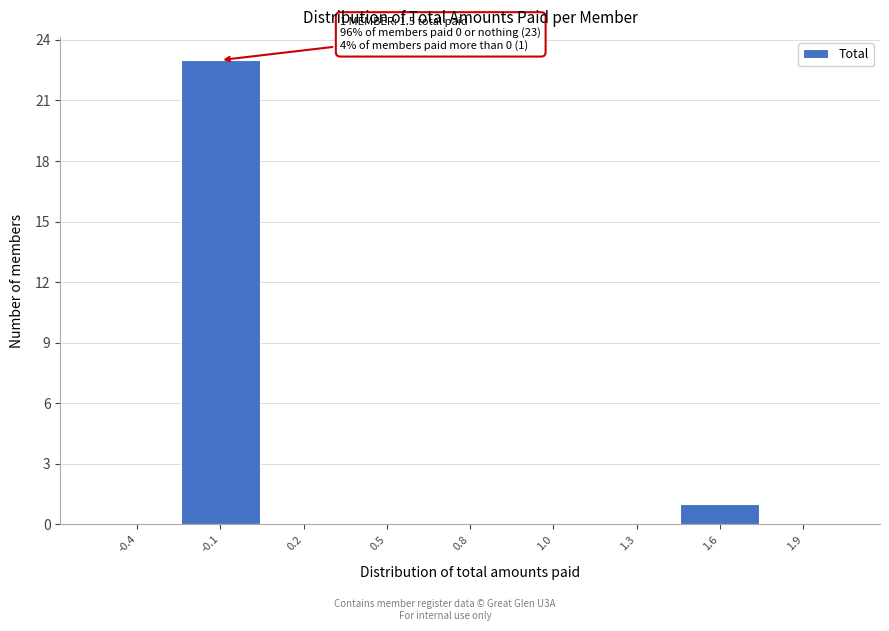

Reading left to right, extract all data points from this chart.

-0.4=0	-0.1=23	0.2=0	0.5=0	0.8=0	1.0=0	1.3=0	1.6=1	1.9=0